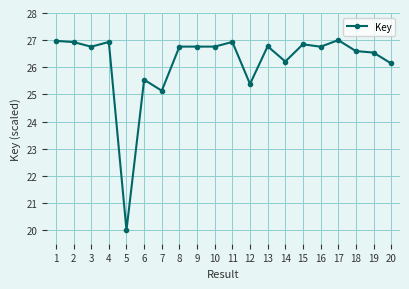

What is the change in value from 7 to 15?

+1.7